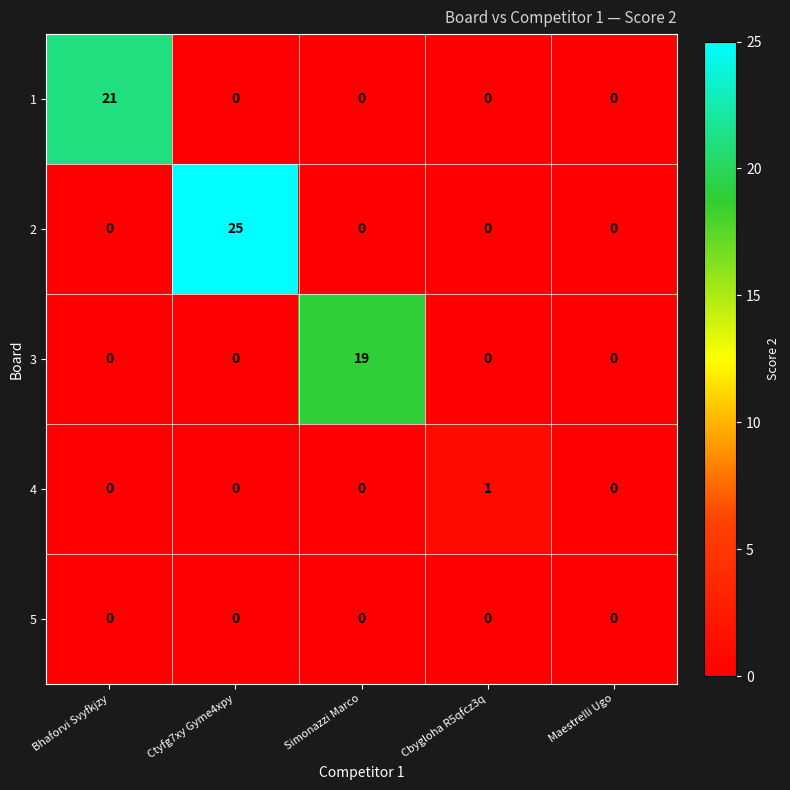

Reading left to right, transcribe all the data shown in this chart.

1: 21	0	0	0	0
2: 0	25	0	0	0
3: 0	0	19	0	0
4: 0	0	0	1	0
5: 0	0	0	0	0